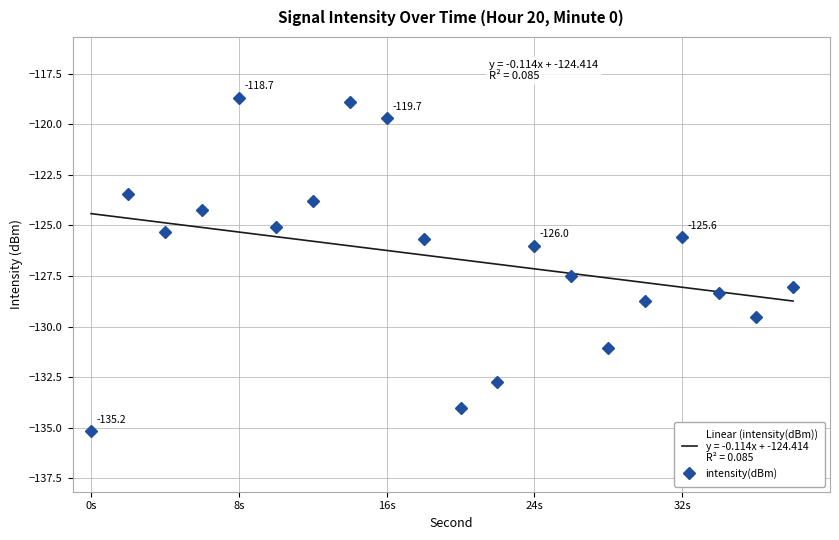

Reading left to right, list all the values displayed in this chart.

-135.2	-123.5	-125.3	-124.3	-118.7	-125.1	-123.8	-118.9	-119.7	-125.7	-134.0	-132.7	-126.0	-127.5	-131.0	-128.7	-125.6	-128.3	-129.5	-128.0